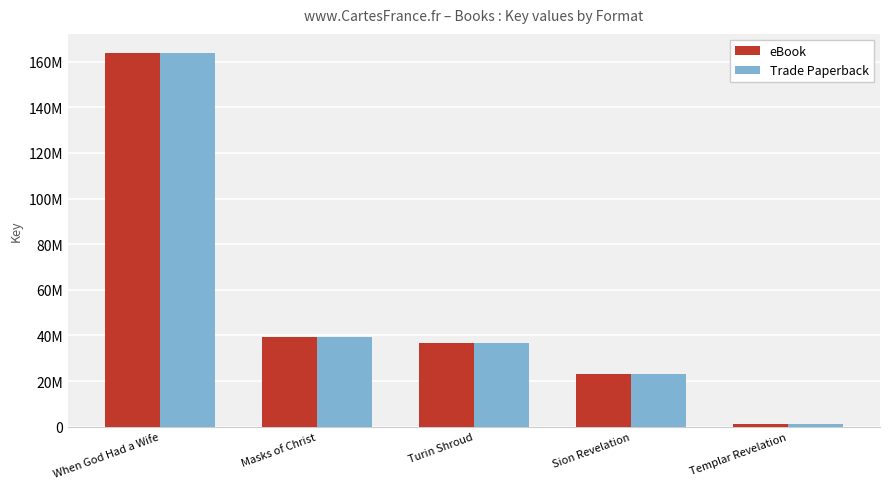

Does the chart contain any negative values?

No